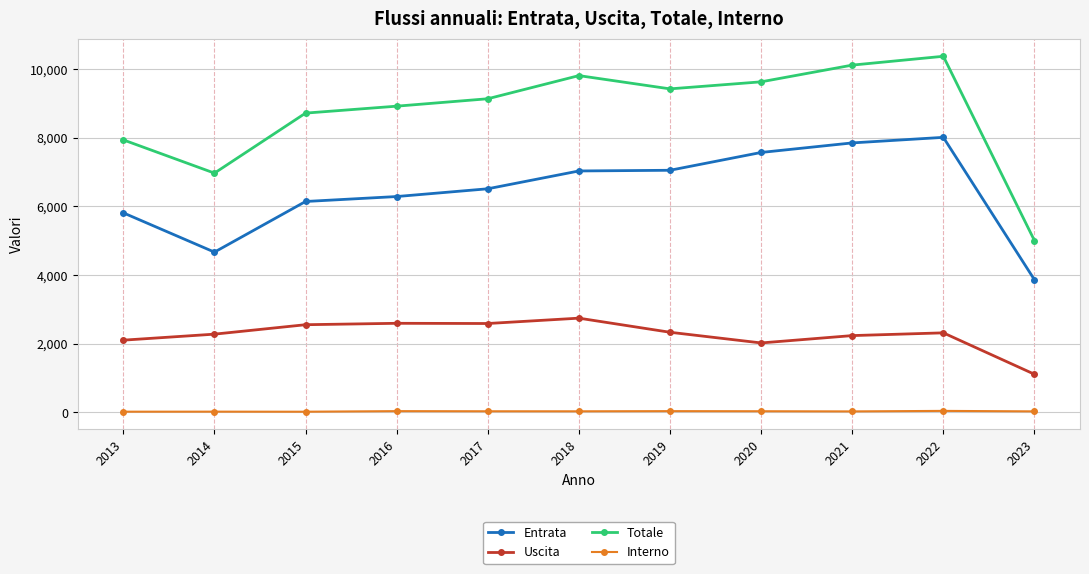

Which series has the largest total across all categories?

Totale